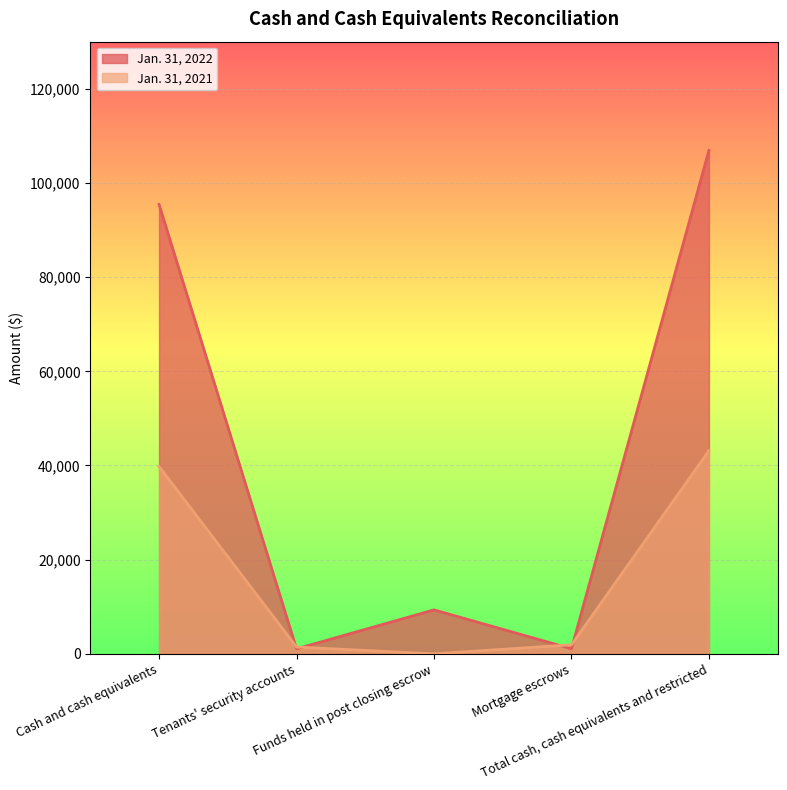

The Jan. 31, 2021 series shows 39788 at Cash and cash equivalents. True or false?

True